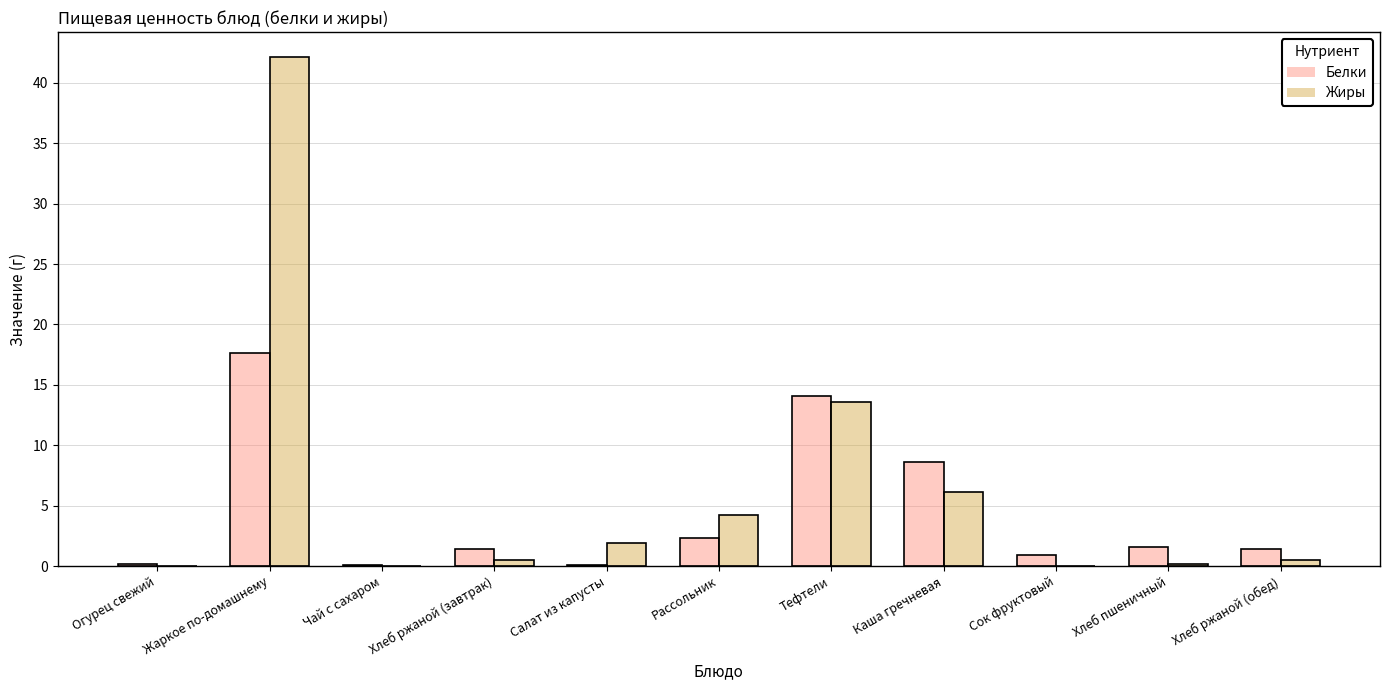

What position from the left is Сок фруктовый?

9